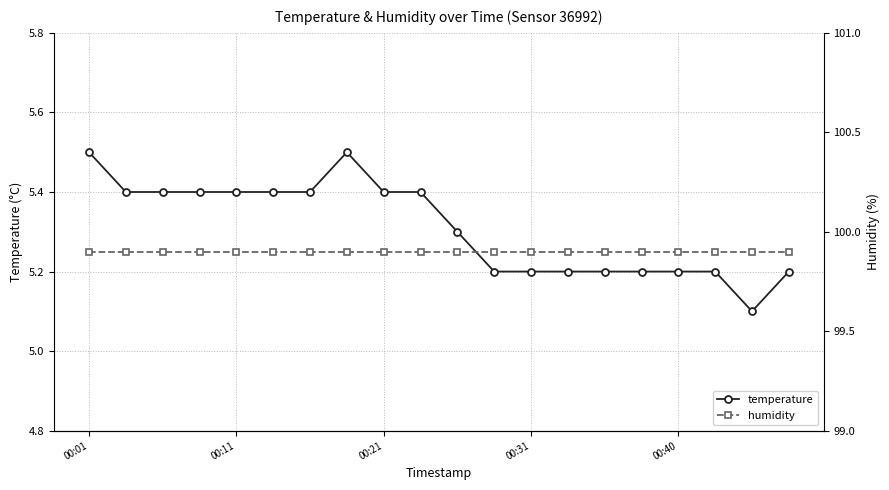

At which label is humidity closest to 99?

00:01